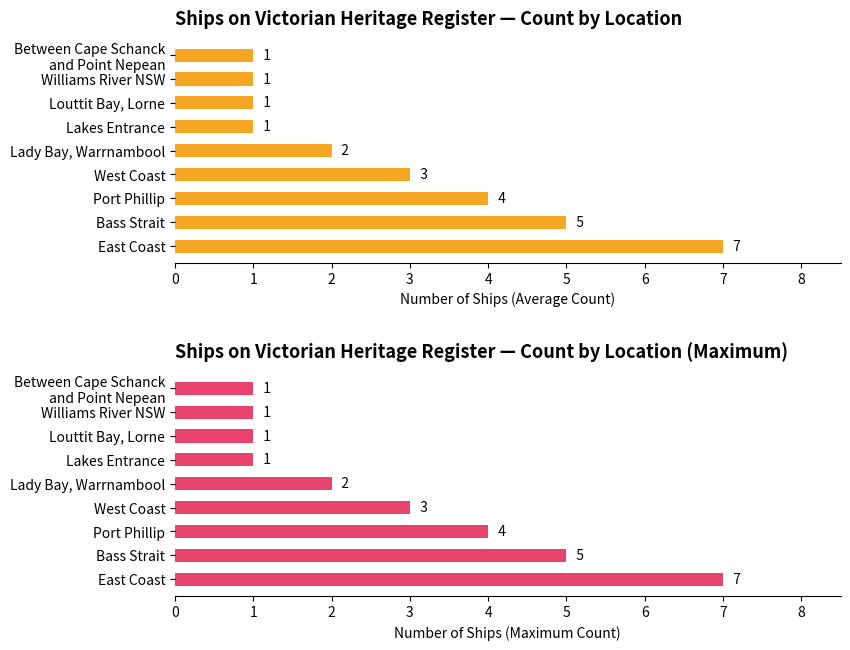

What is the minimum value shown in the chart?

1